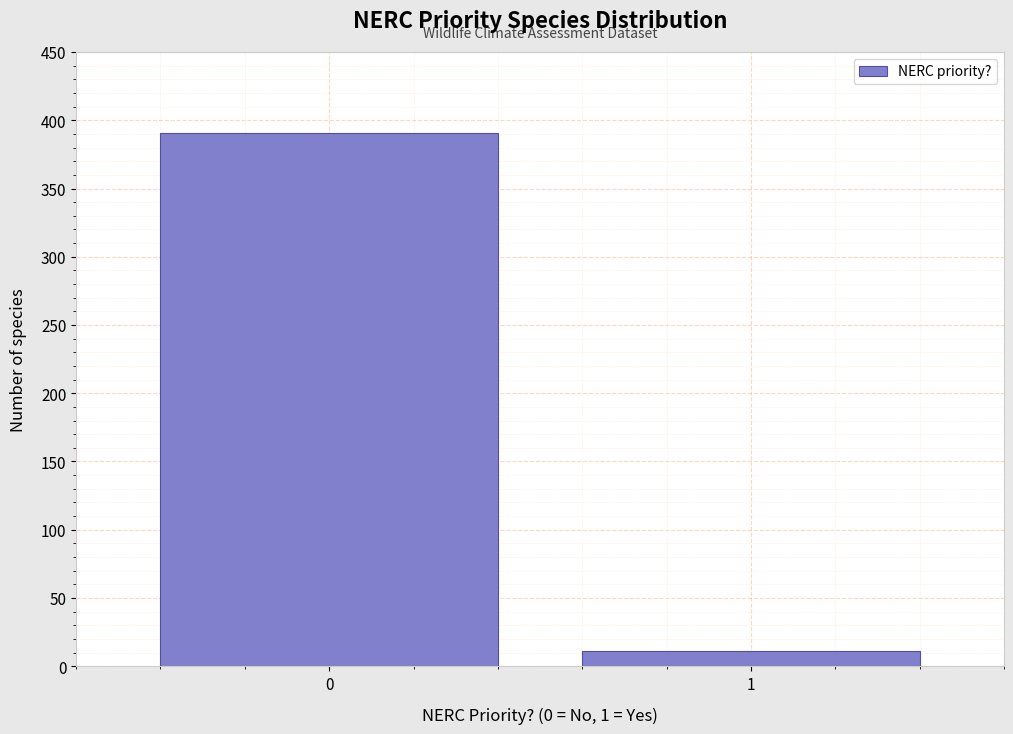

Reading left to right, transcribe all the data shown in this chart.

0=391	1=11